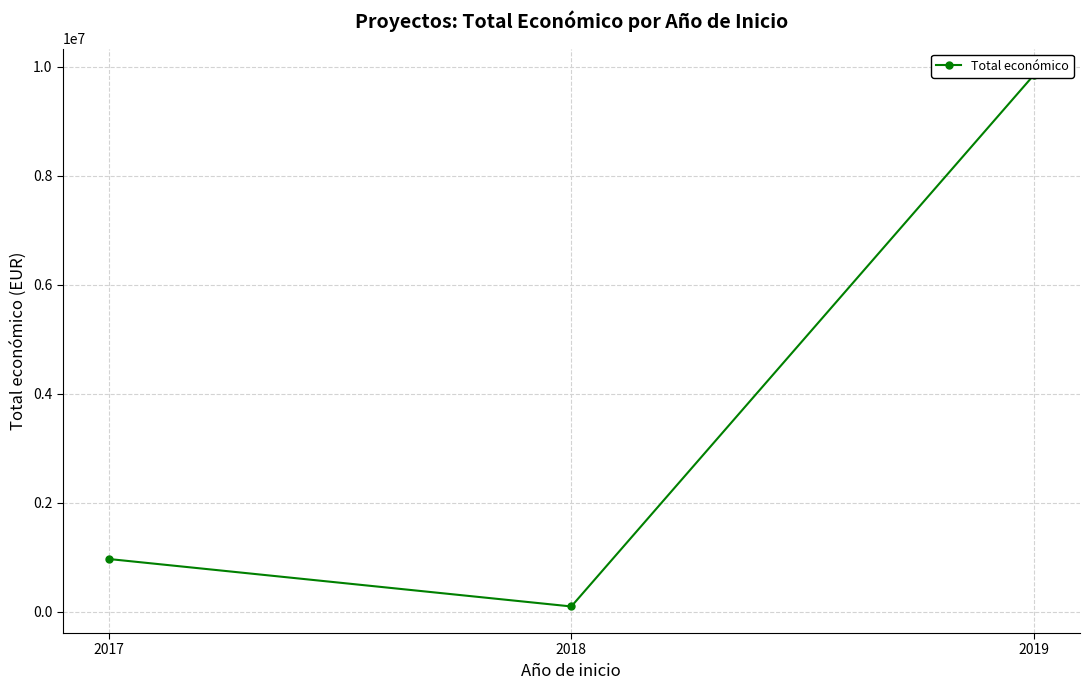

List the labels in order of value, largest first.

2019, 2017, 2018